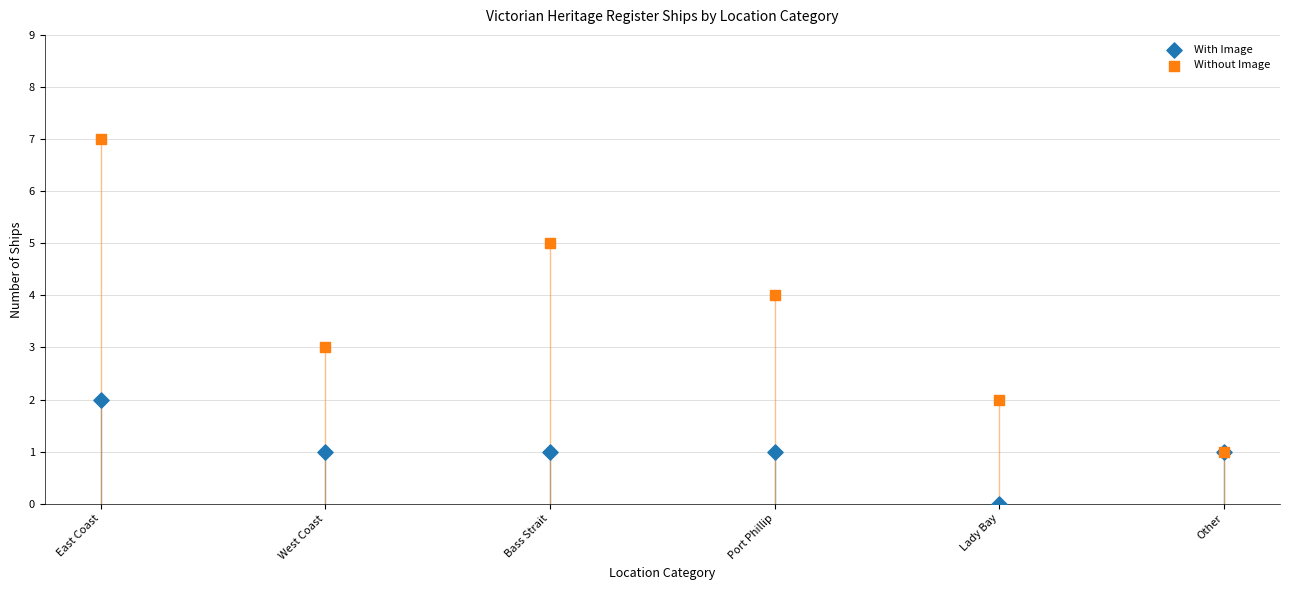

What are all the series names shown in the legend?

With Image, Without Image